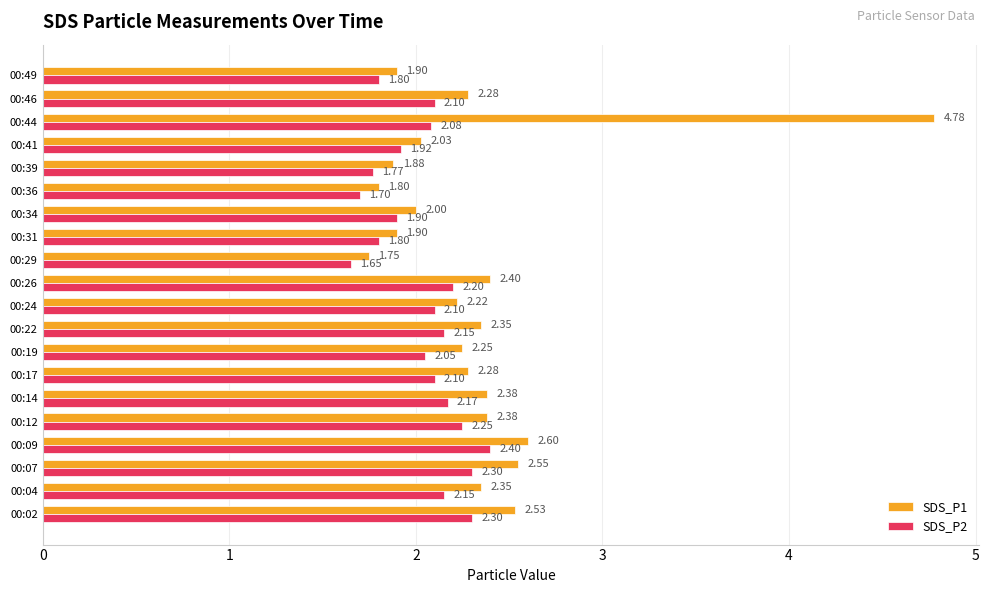

Which series has the largest total across all categories?

SDS_P1